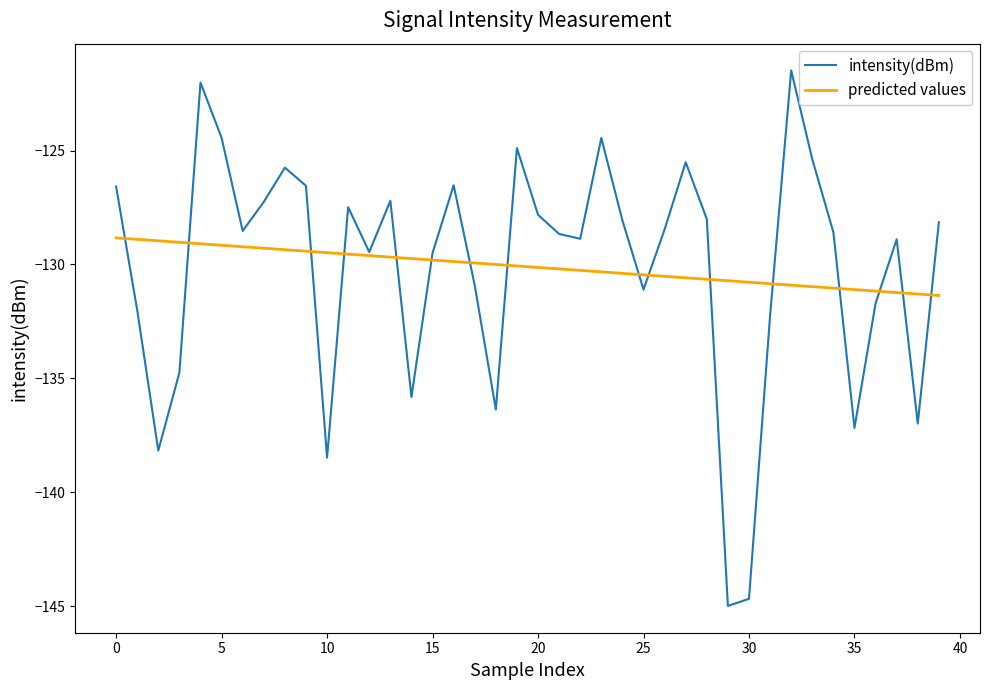

What is the maximum value shown in the chart?

-121.5